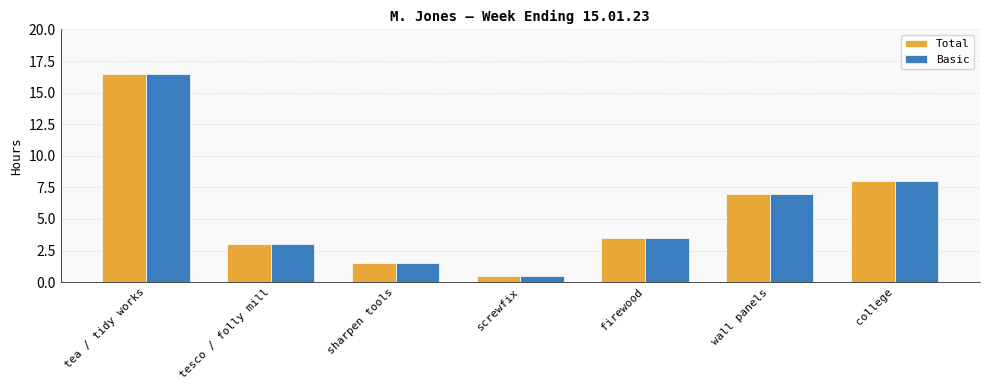

Reading left to right, extract all data points from this chart.

Total: tea / tidy works=16.5	tesco / folly mill=3.0	sharpen tools=1.5	screwfix=0.5	firewood=3.5	wall panels=7.0	college=8.0
Basic: tea / tidy works=16.5	tesco / folly mill=3.0	sharpen tools=1.5	screwfix=0.5	firewood=3.5	wall panels=7.0	college=8.0